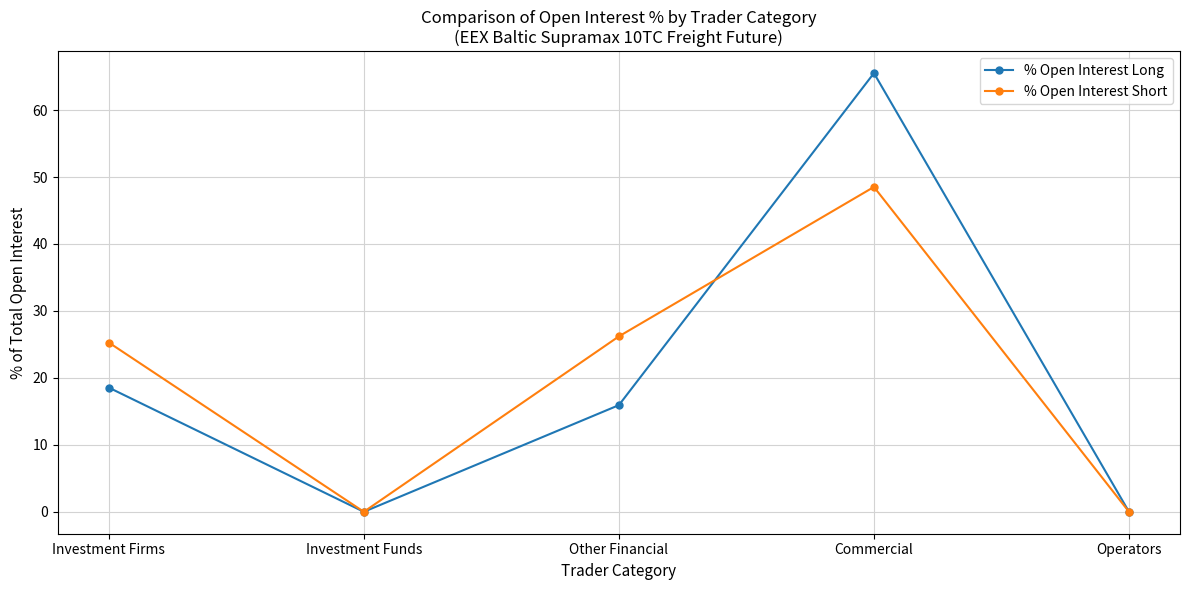

Reading left to right, list all the values displayed in this chart.

% Open Interest Long: 18.6	0.0	15.9	65.5	0.0
% Open Interest Short: 25.3	0.0	26.2	48.5	0.0